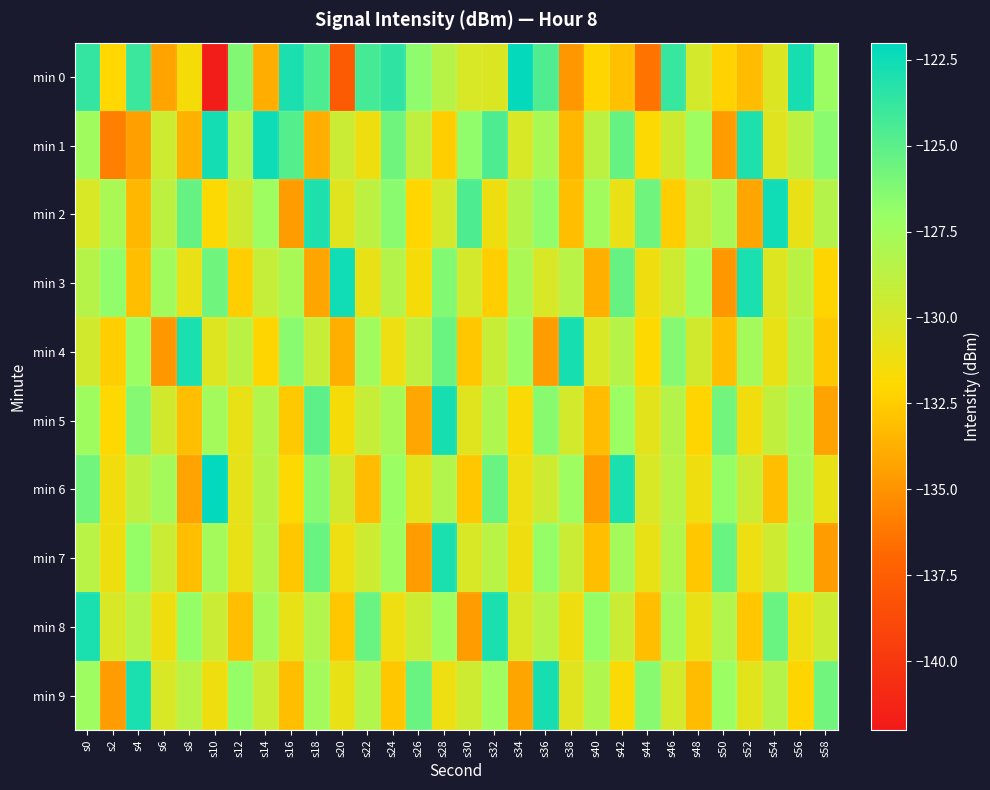

What is the total value across all series at s32?

-1280.1